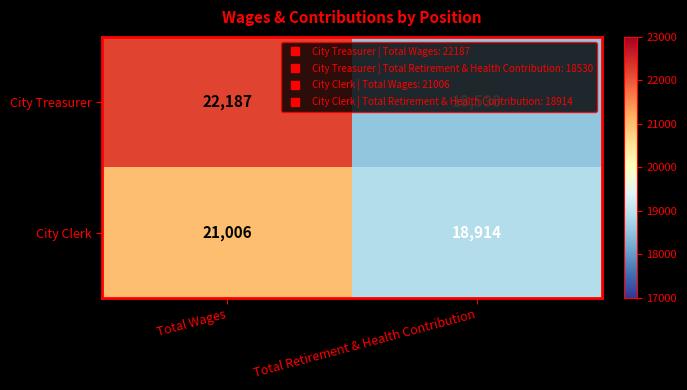

Is it true that City Treasurer equals 22187 at Total Wages?

True